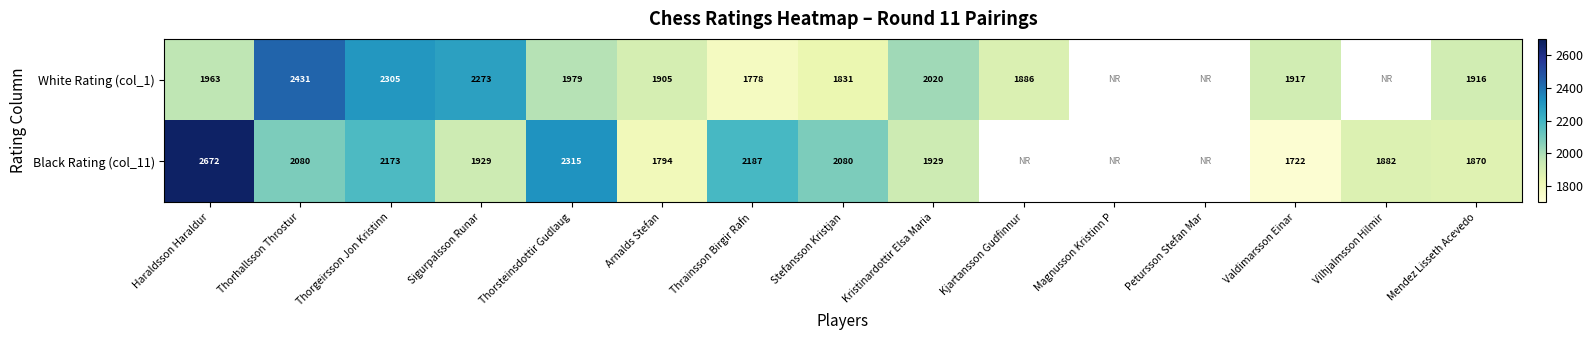

At which category does the chart reach its peak across all series?

Haraldsson Haraldur